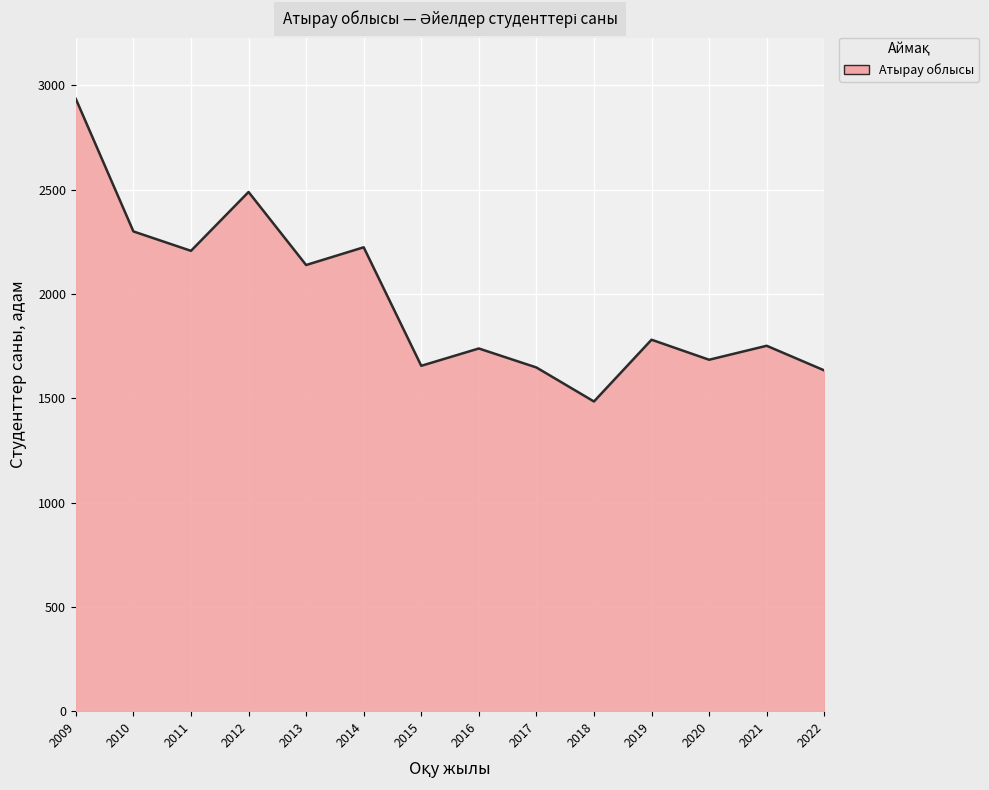

Which label corresponds to the smallest value in the chart?

2018